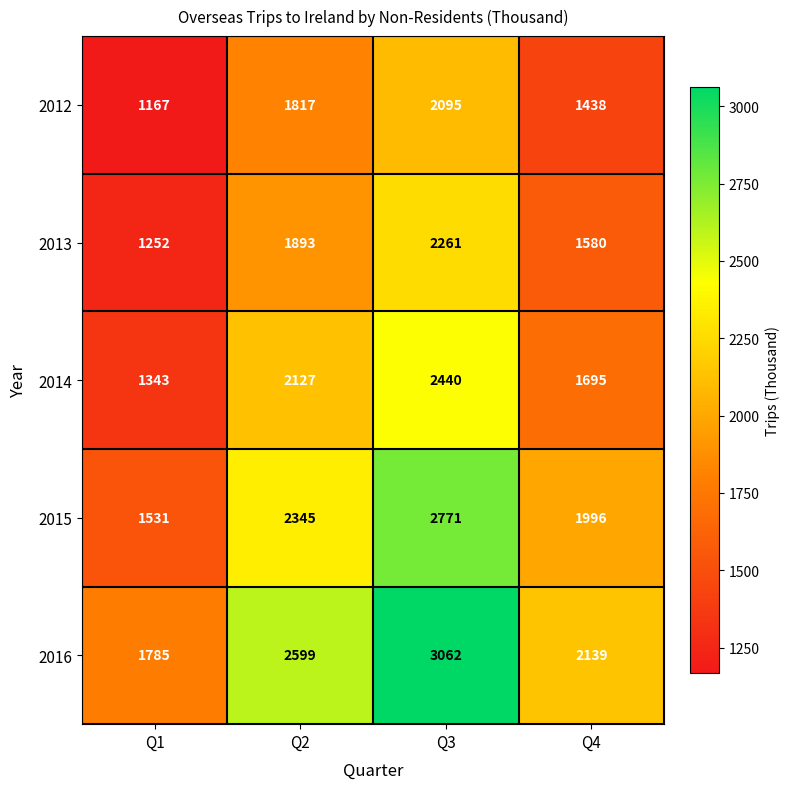

What is the minimum value for 2015?

1531